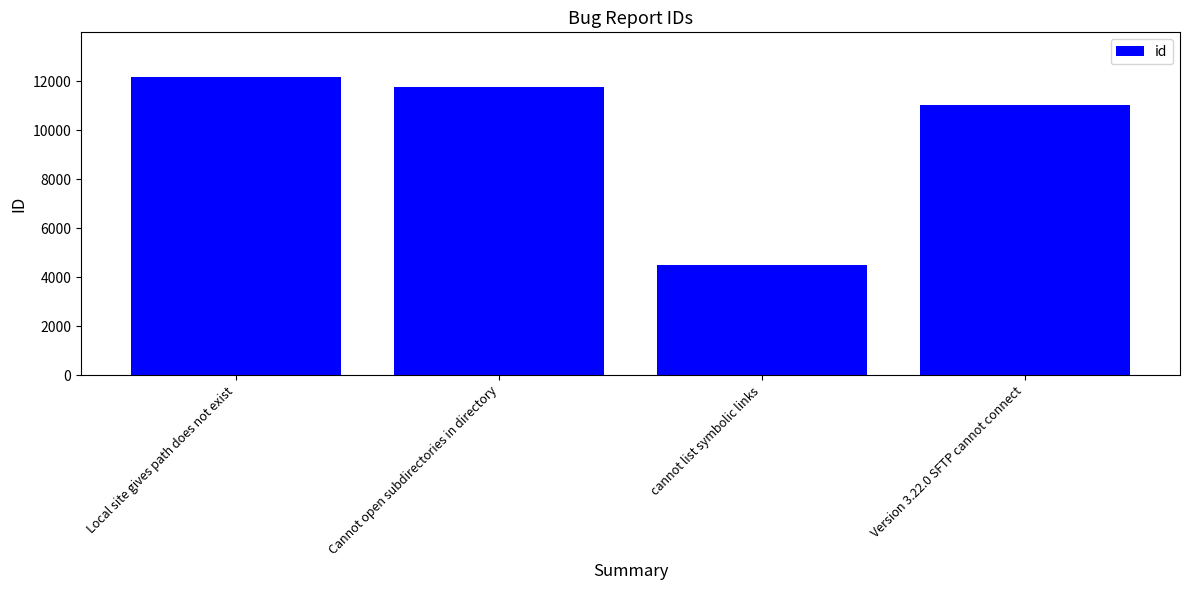

What is the change in value from Cannot open subdirectories in directory to Version 3.22.0 SFTP cannot connect?

-745